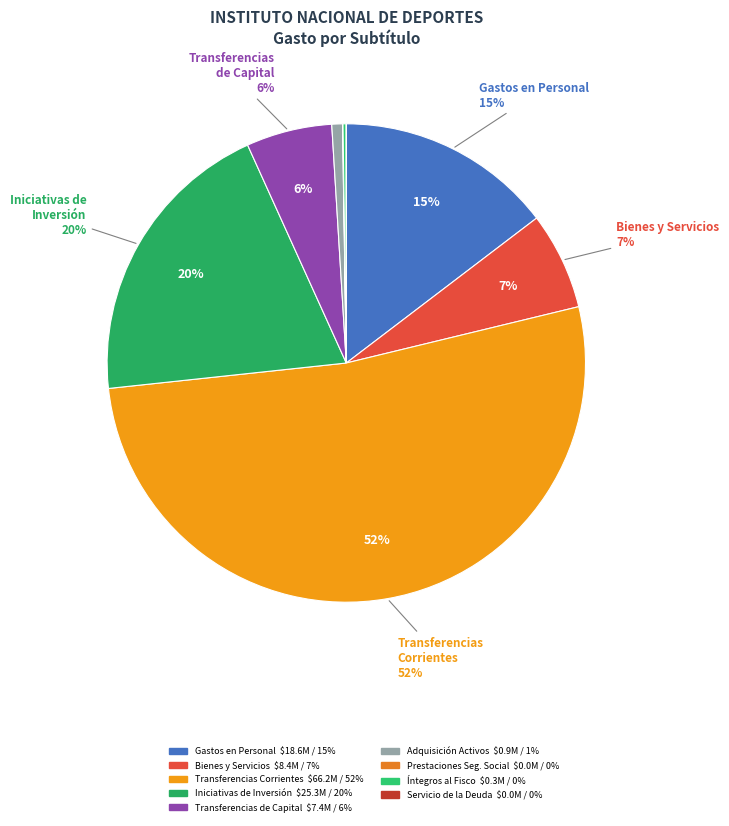

Rank the categories by value from lowest to highest.

SERVICIO DE LA DEUDA, PRESTACIONES DE SEGURIDAD SOCIAL, INTEGROS AL FISCO, ADQUISICIÓN DE ACTIVOS NO FINANCIEROS, TRANSFERENCIAS DE CAPITAL, BIENES Y SERVICIOS DE CONSUMO, GASTOS EN PERSONAL, INICIATIVAS DE INVERSIÓN, TRANSFERENCIAS CORRIENTES